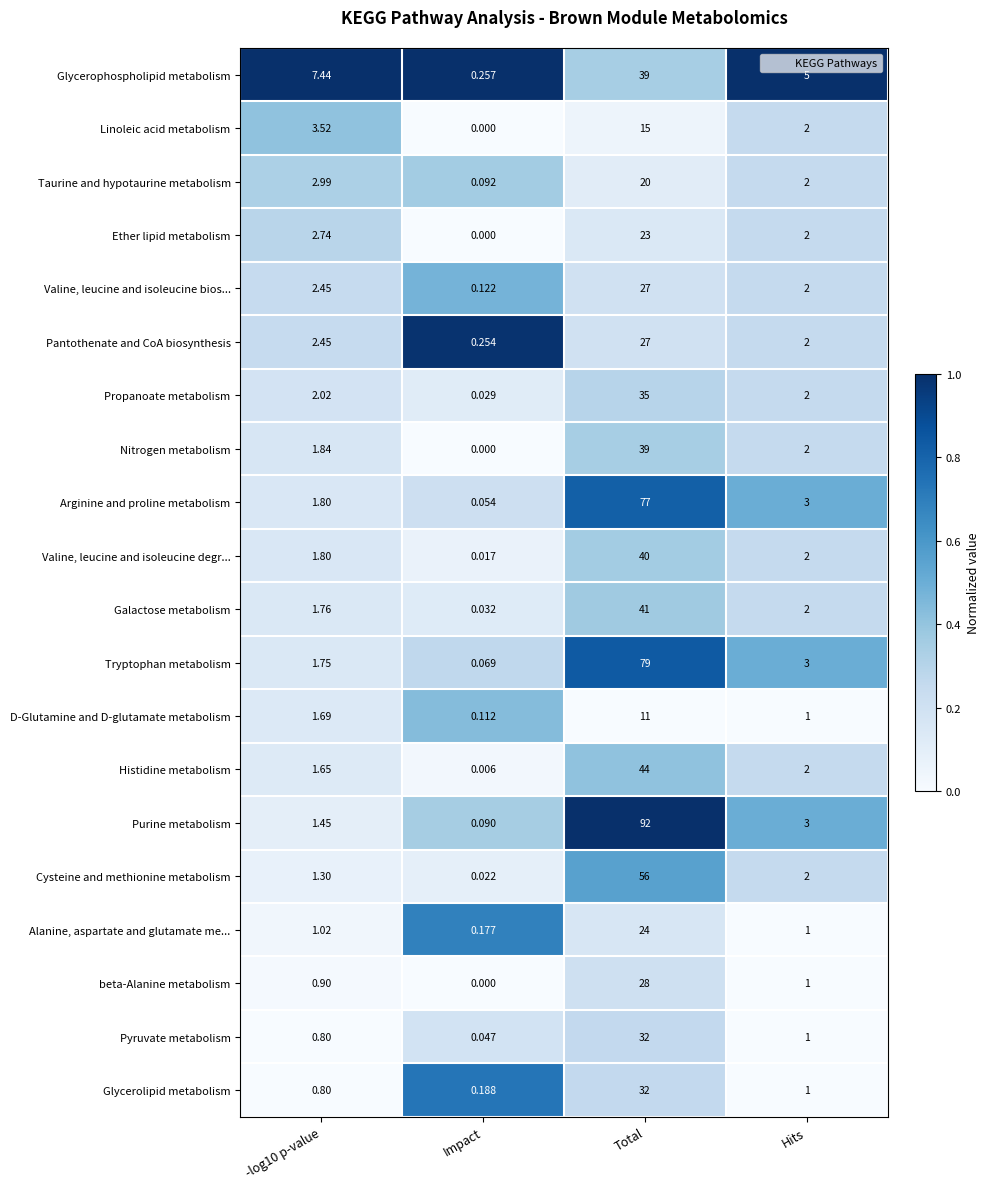

Which series changed the most between -log10 p-value and Hits?

Glycerophospholipid metabolism